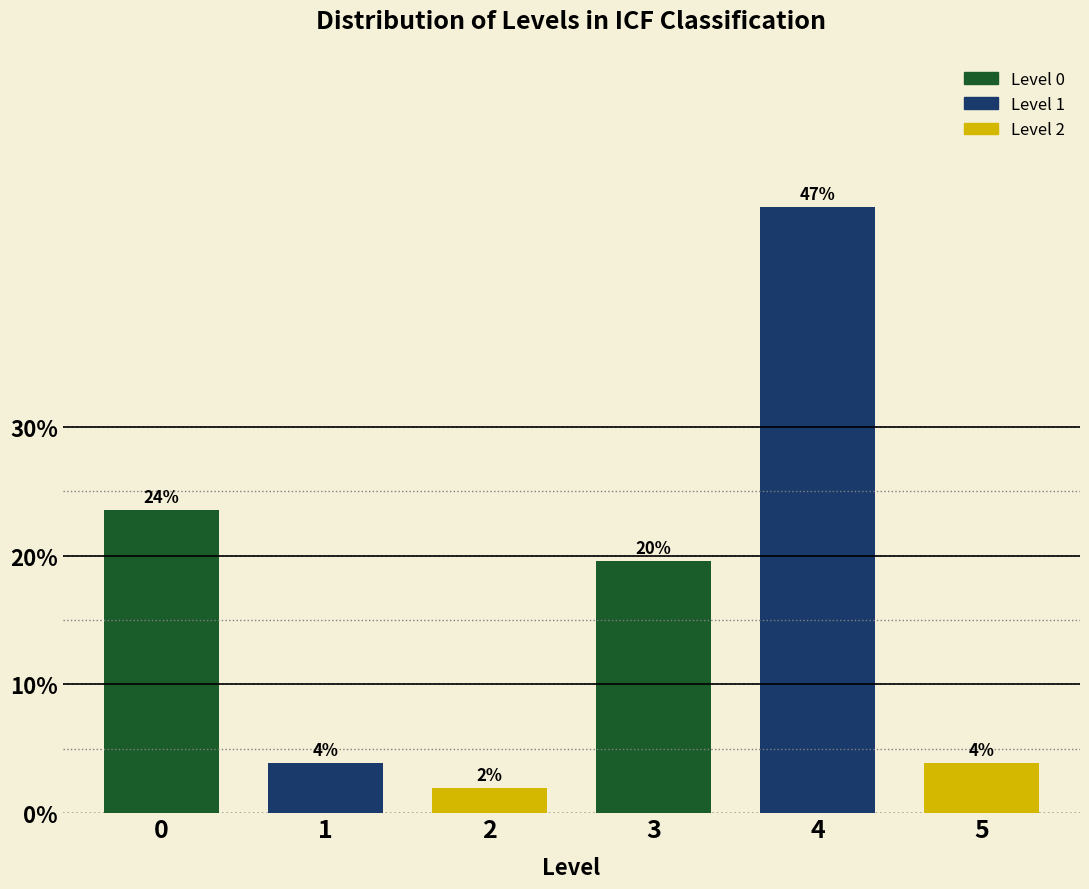

Are the bars horizontal?

No